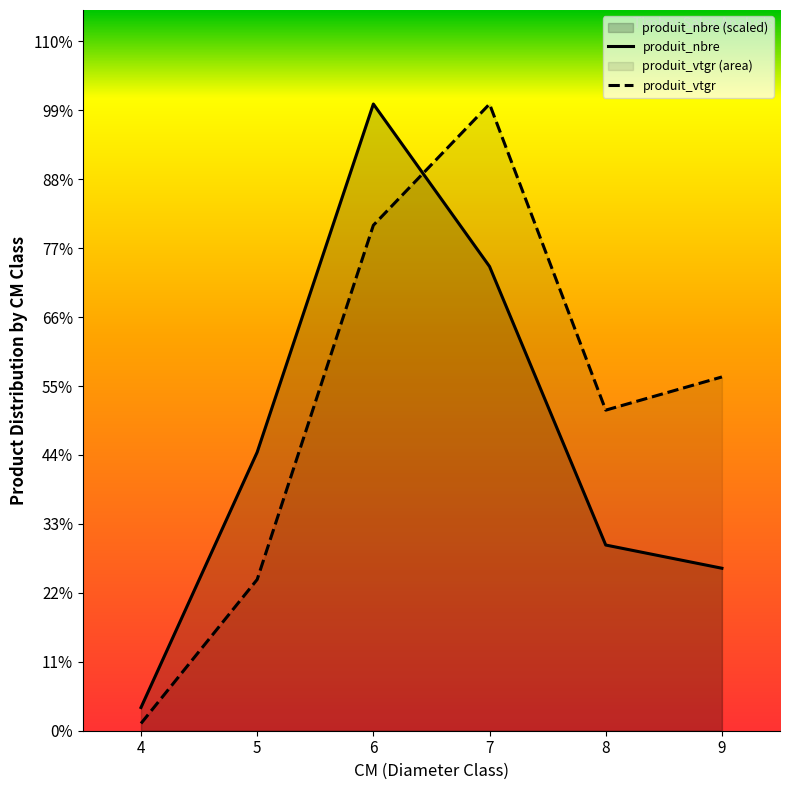

Rank the series at 8 from lowest to highest value.

produit_nbre, produit_vtgr